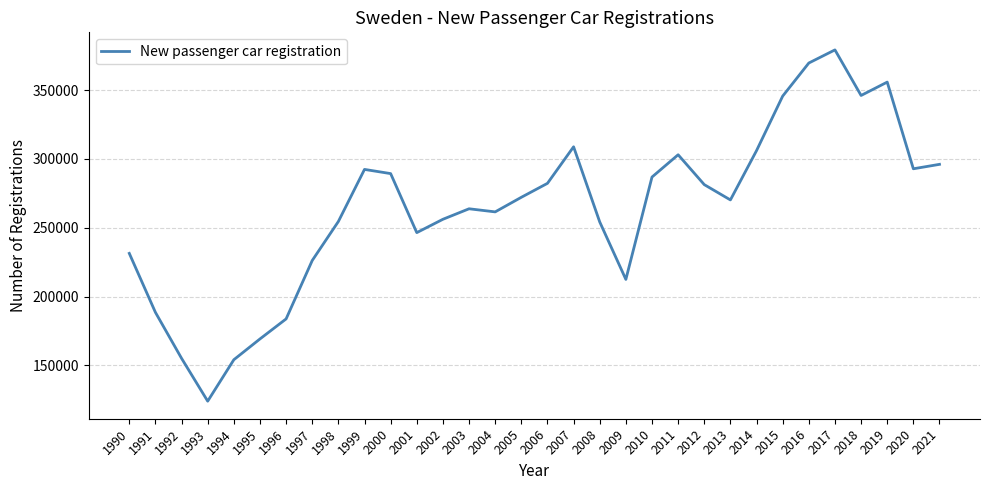

At which category does the chart reach its peak across all series?

2017